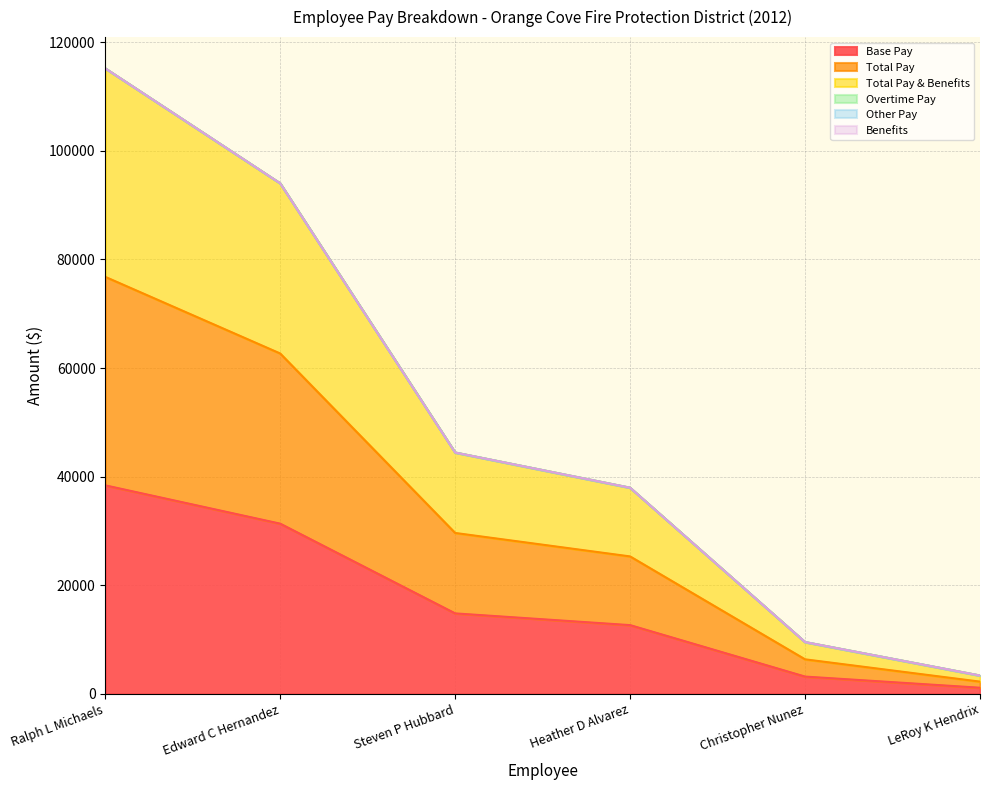

Between Ralph L Michaels and Edward C Hernandez, which series saw the biggest shift?

Total Pay & Benefits